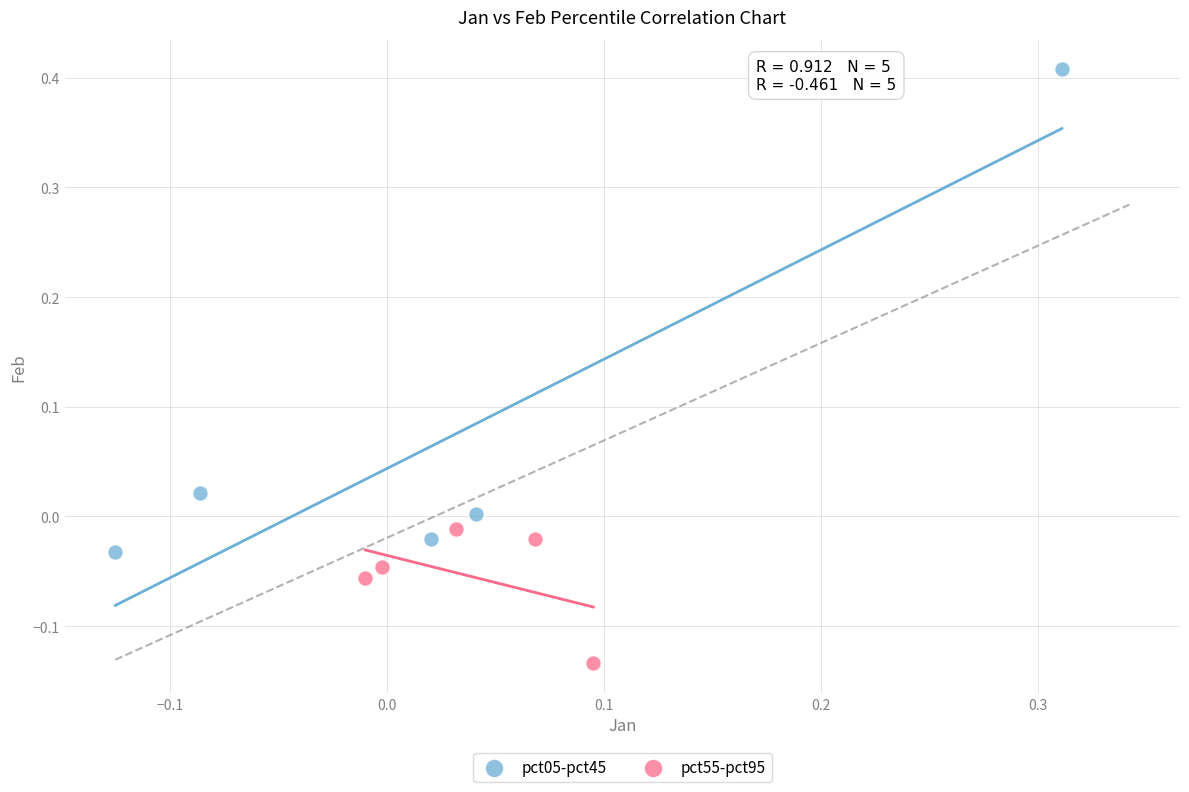

Which series reaches the minimum Y coordinate?

pct55-pct95